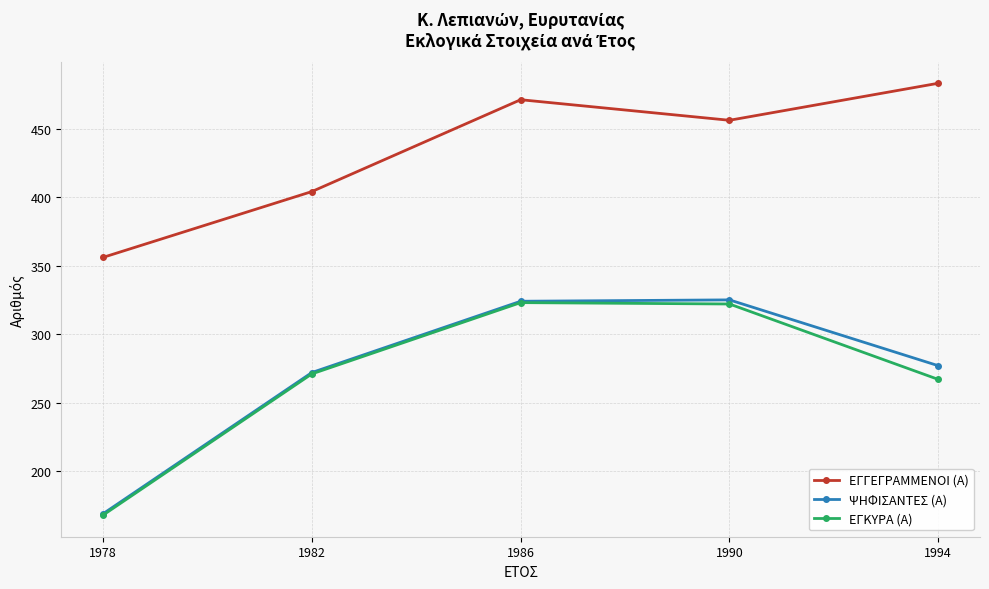

Which series changed the most between 1978 and 1994?

ΕΓΓΕΓΡΑΜΜΕΝΟΙ (Α)